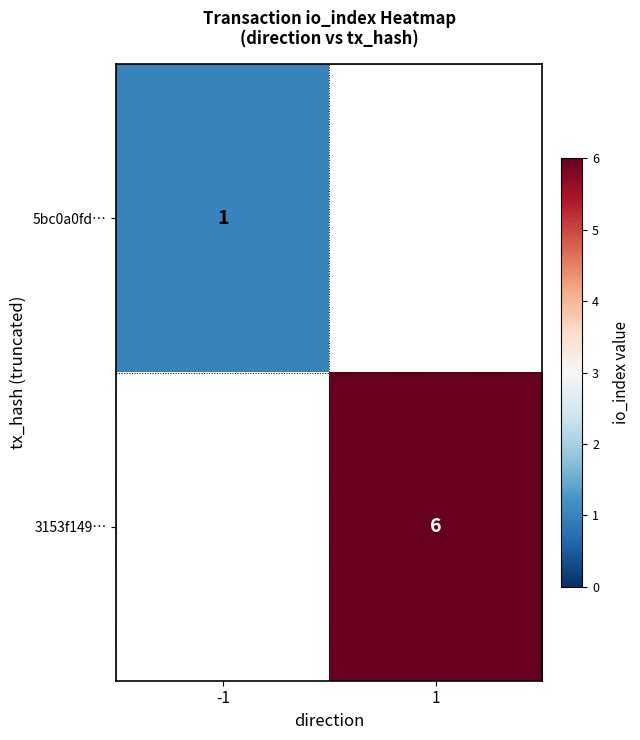

The value of 3153f149… at 1 is 8. True or false?

False